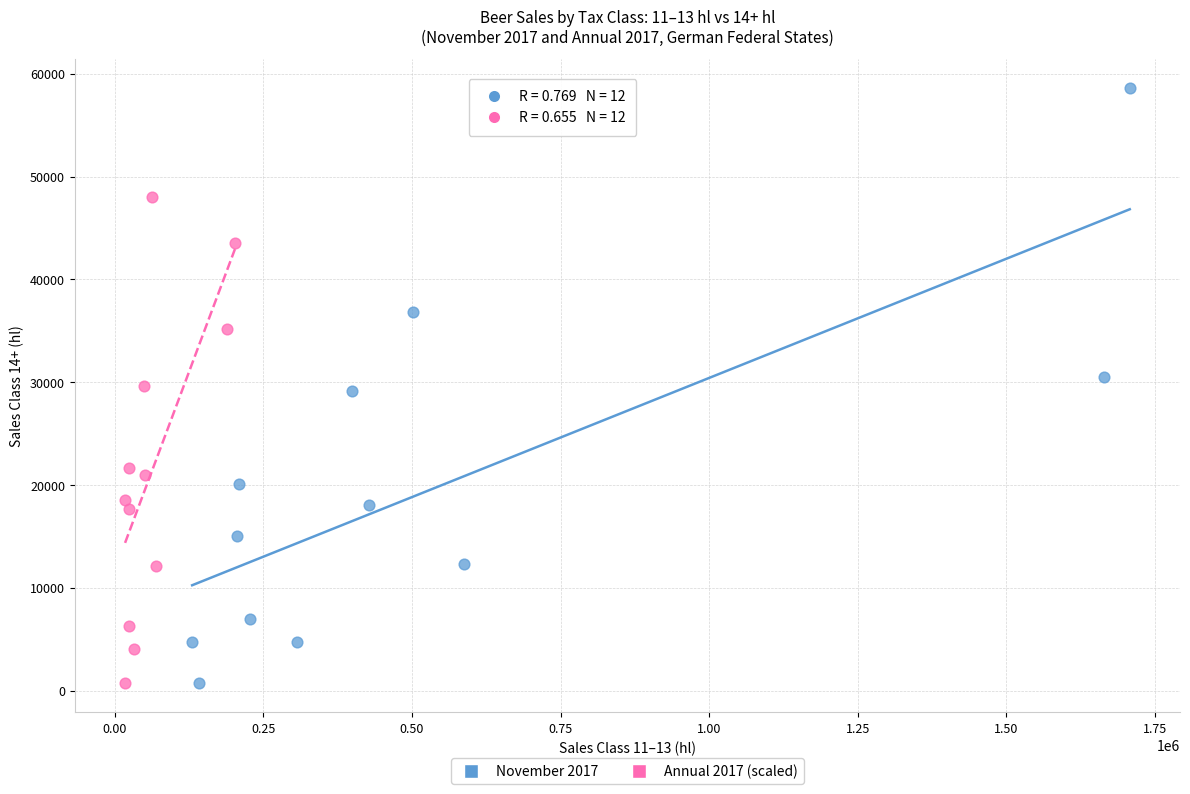

Which series reaches the maximum Y coordinate?

November 2017